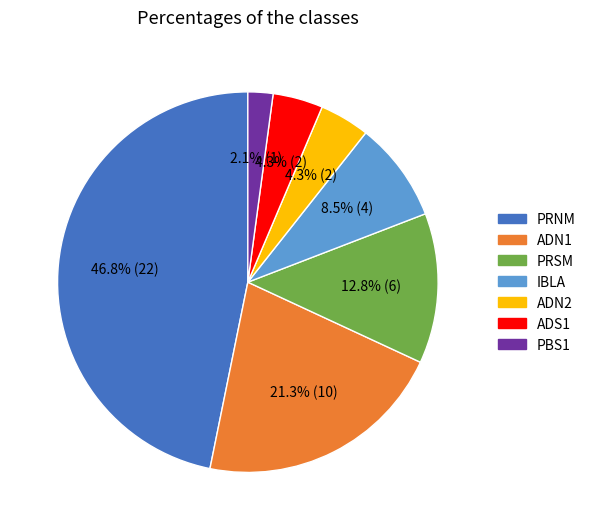

What percentage do PBS1 and PRNM together represent?

48.9%